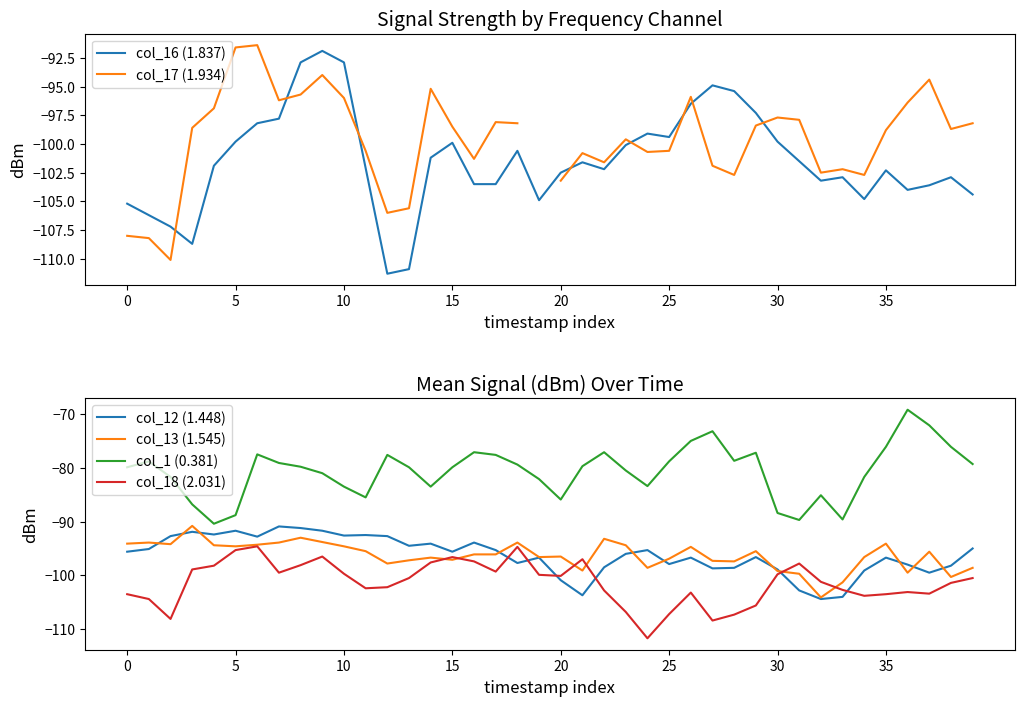

What are all the series names shown in the legend?

col_16 (1.837), col_17 (1.934), col_12 (1.448), col_13 (1.545), col_1 (0.381), col_18 (2.031)